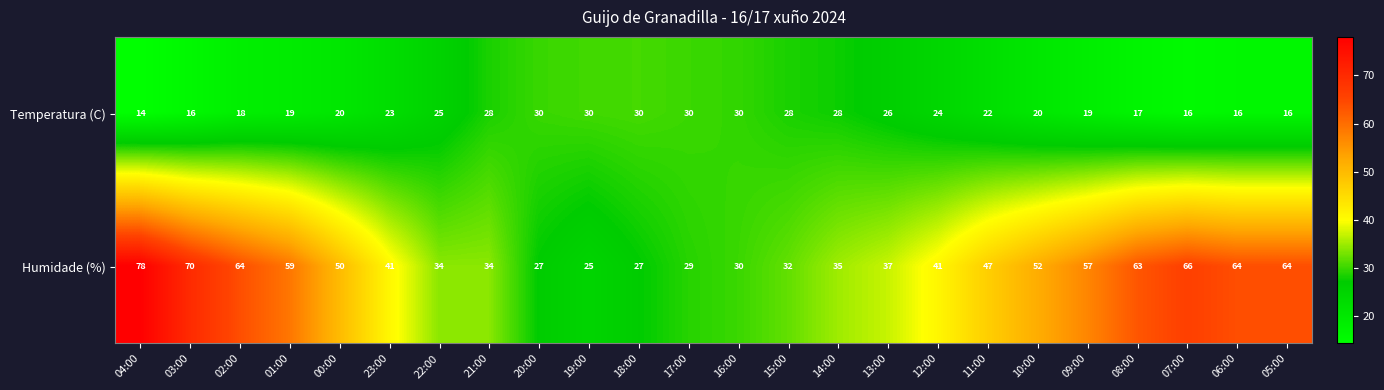

Which series has the largest total across all categories?

Humidade (%)